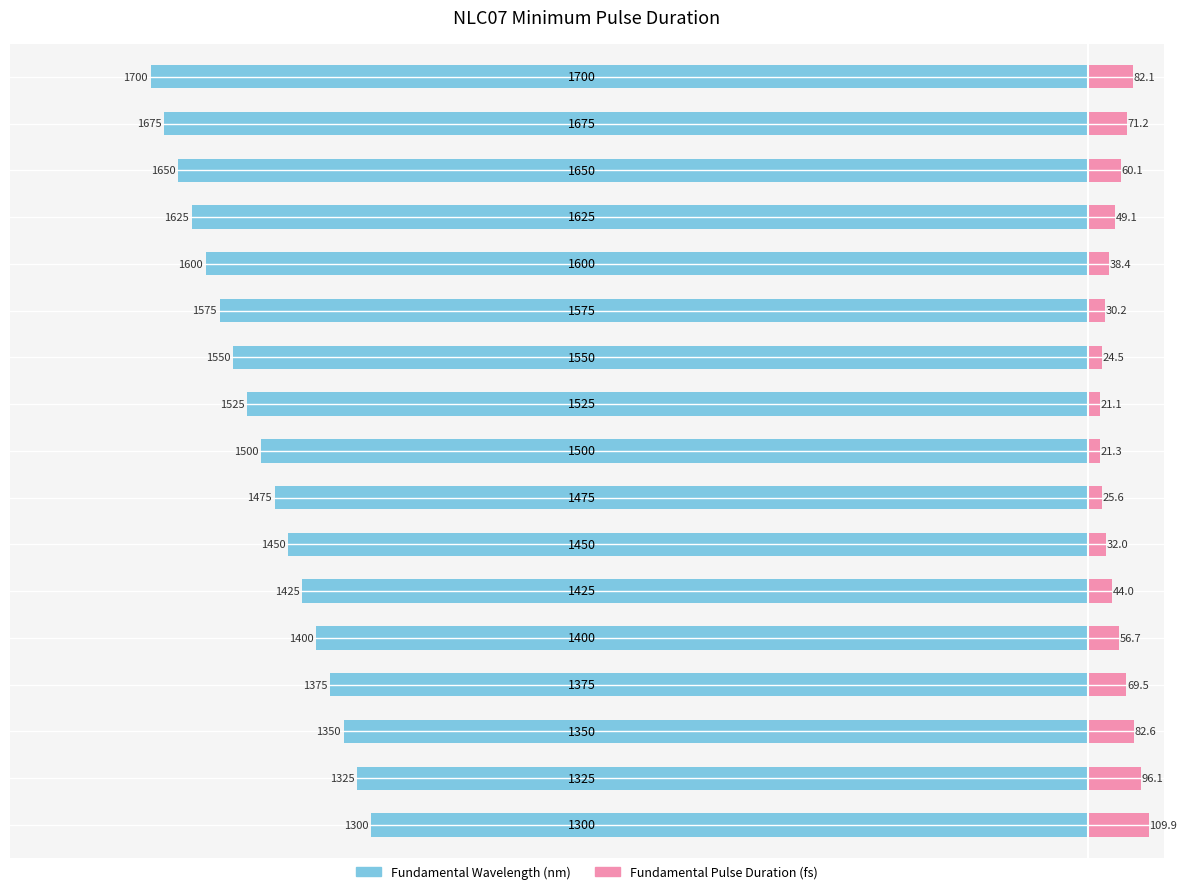

What is the difference between the maximum and minimum values in the Fundamental Wavelength (nm) series?

400.0